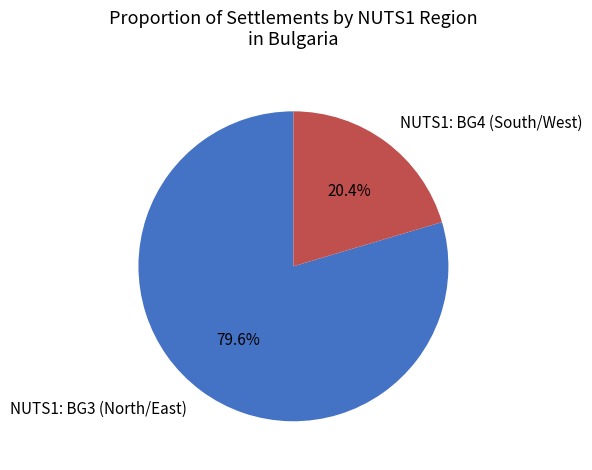

Between NUTS1: BG4 (South/West) and NUTS1: BG3 (North/East), which is larger?

NUTS1: BG3 (North/East)